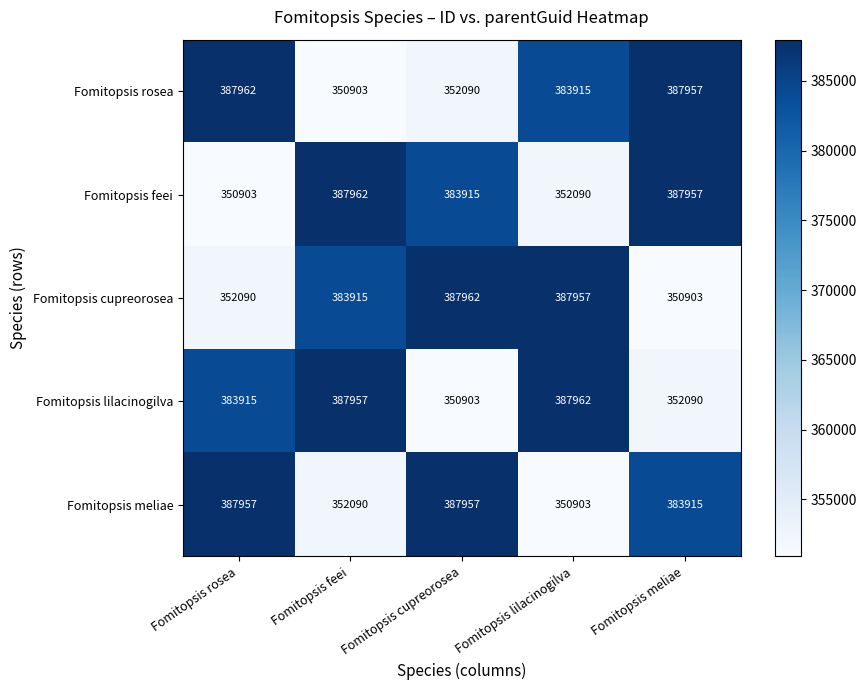

At how many categories does at least one series exceed 375270?

5